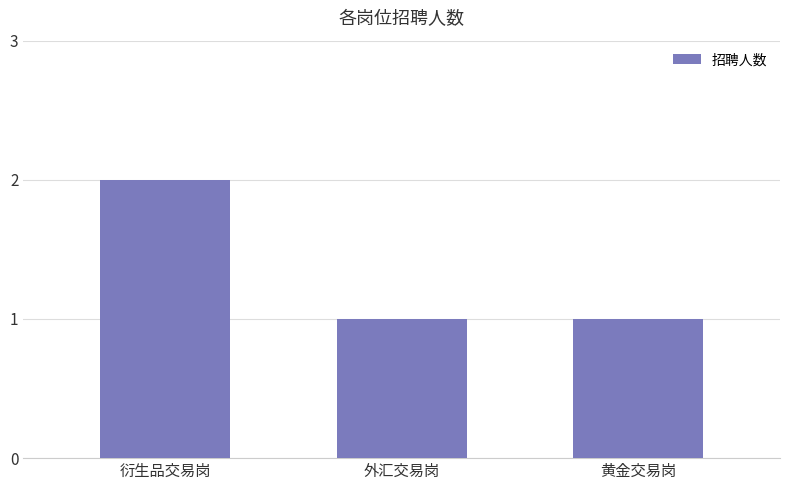

The value at 黄金交易岗 is 1. True or false?

True